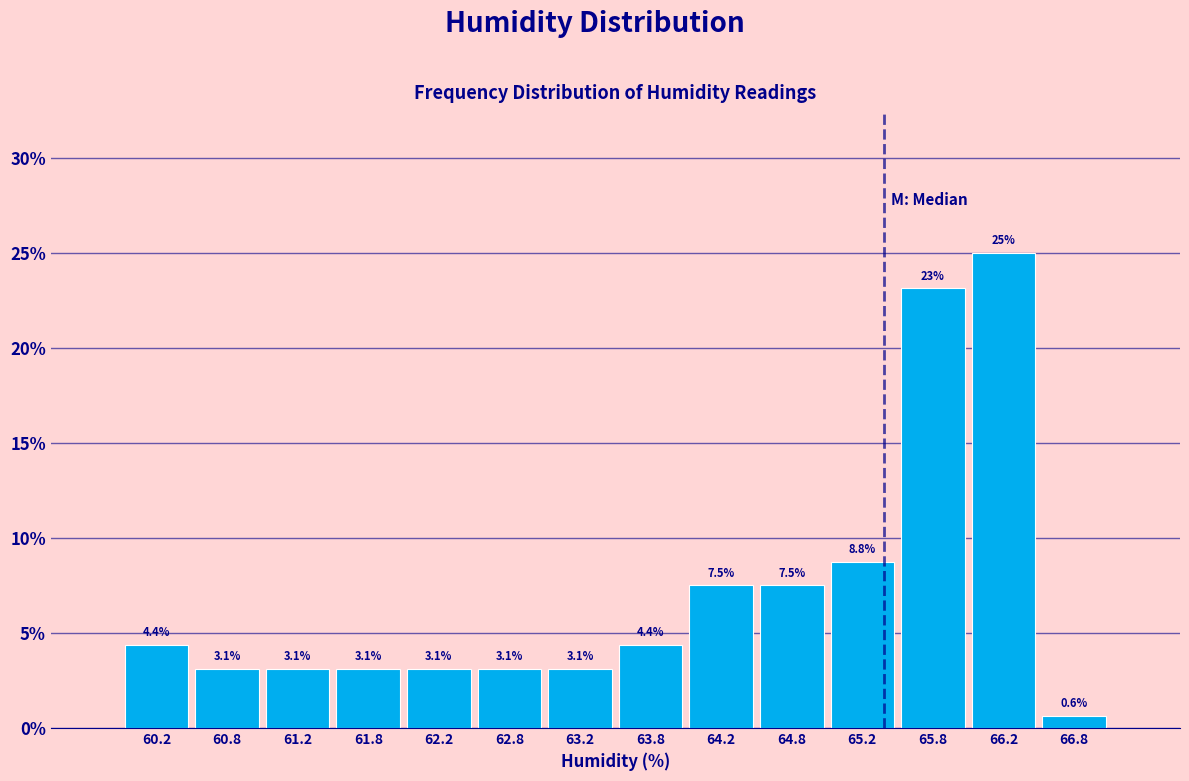

Which range on the x-axis has the tallest bar?

66.0 to 66.5